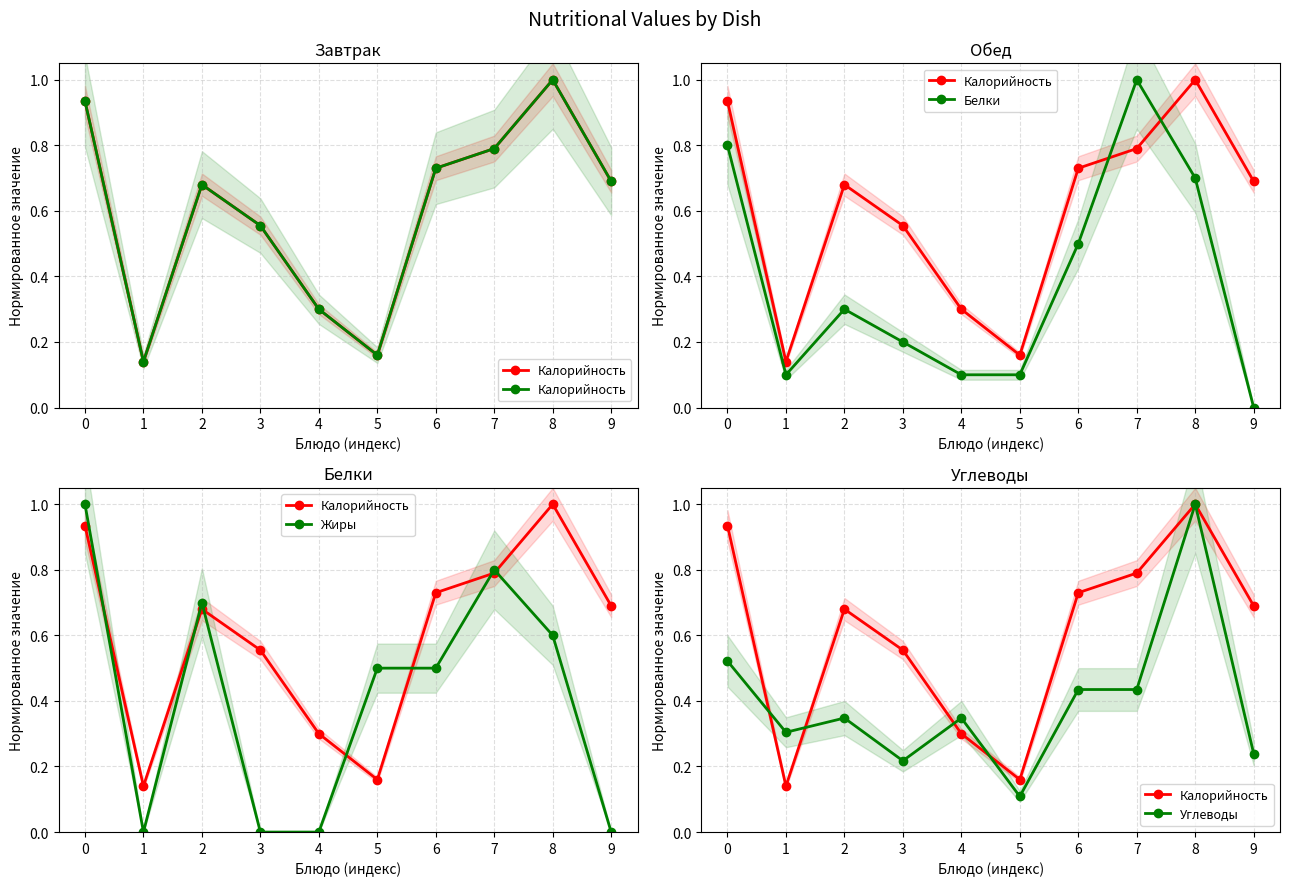

What is the lowest value of the Углеводы series?

0.1